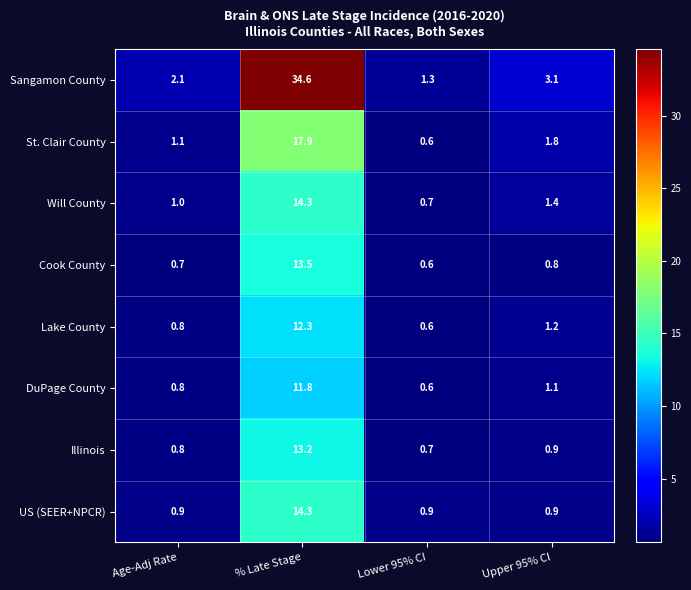

Which series changed the most between % Late Stage and Upper 95% CI?

Sangamon County